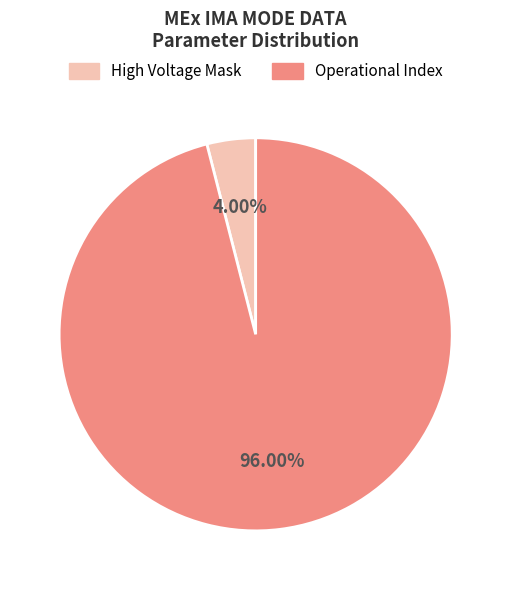

Is there any slice that represents more than half of the pie?

Yes